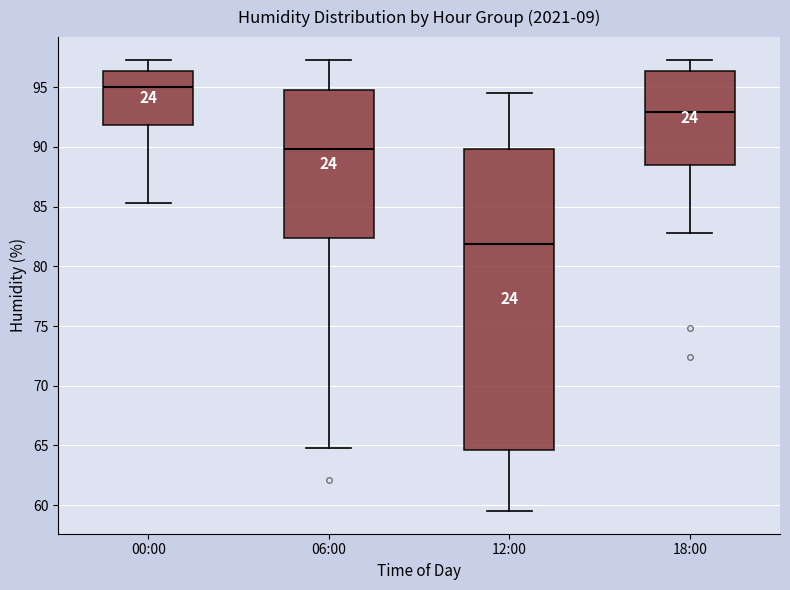

Reading left to right, read every box against the y-axis: the position of its median line, the range the box covers, and the ends of its whiskers. The values are not printed on the chart, so give them approximately, as read against the axis.

00:00: median 95.0, box 92.0 to 96.5, whiskers 85.5 to 97.5
06:00: median 90.0, box 82.5 to 95.0, whiskers 65.0 to 97.5
12:00: median 82.0, box 64.5 to 90.0, whiskers 59.5 to 94.5
18:00: median 93.0, box 88.5 to 96.5, whiskers 83.0 to 97.5